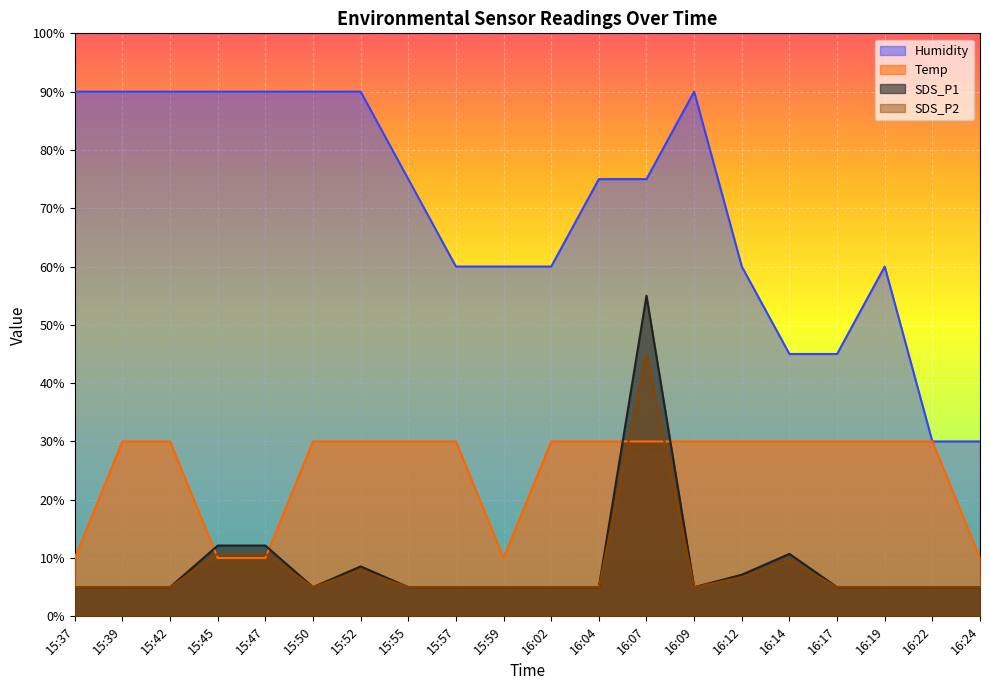

What is the value of the SDS_P2 point at the 3rd from the left?

5.0